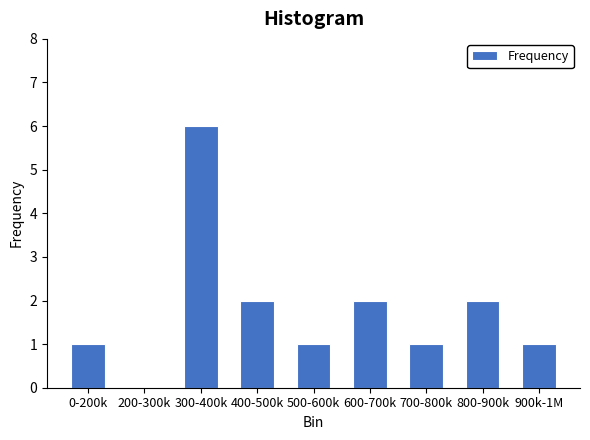

Reading left to right, what are all the values shown in this chart?

0-200k=1	200-300k=0	300-400k=6	400-500k=2	500-600k=1	600-700k=2	700-800k=1	800-900k=2	900k-1M=1